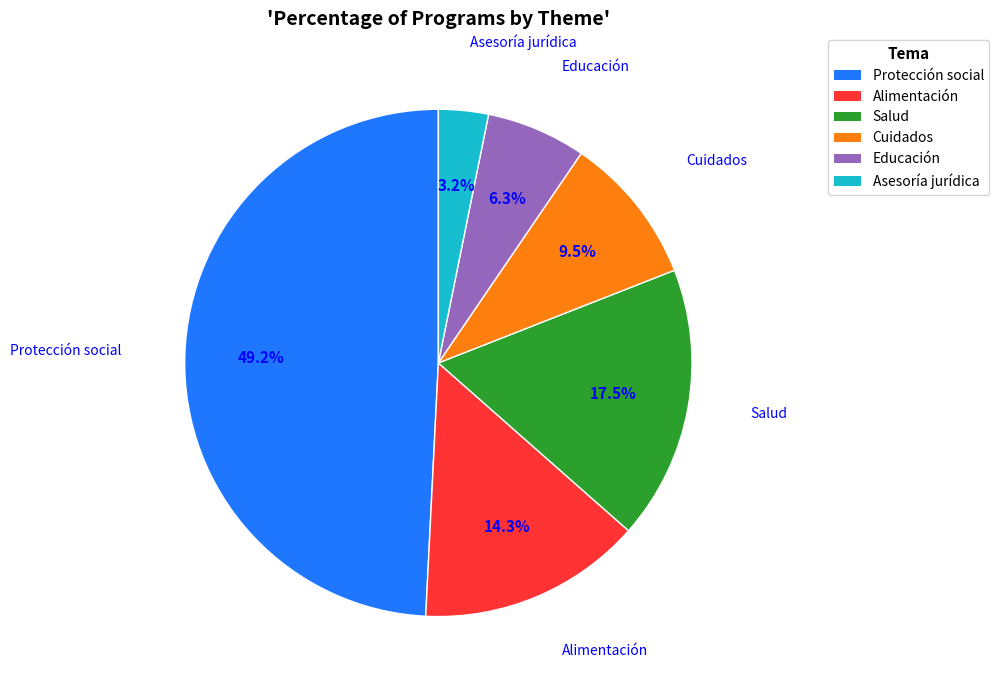

Rank the categories by value from lowest to highest.

Asesoría jurídica, Educación, Cuidados, Alimentación, Salud, Protección social